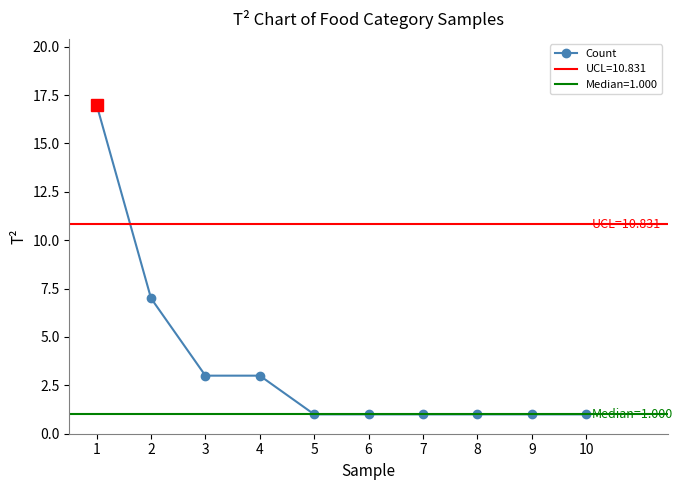

What is the ratio of the value at 4 to the value at 9?

3.0